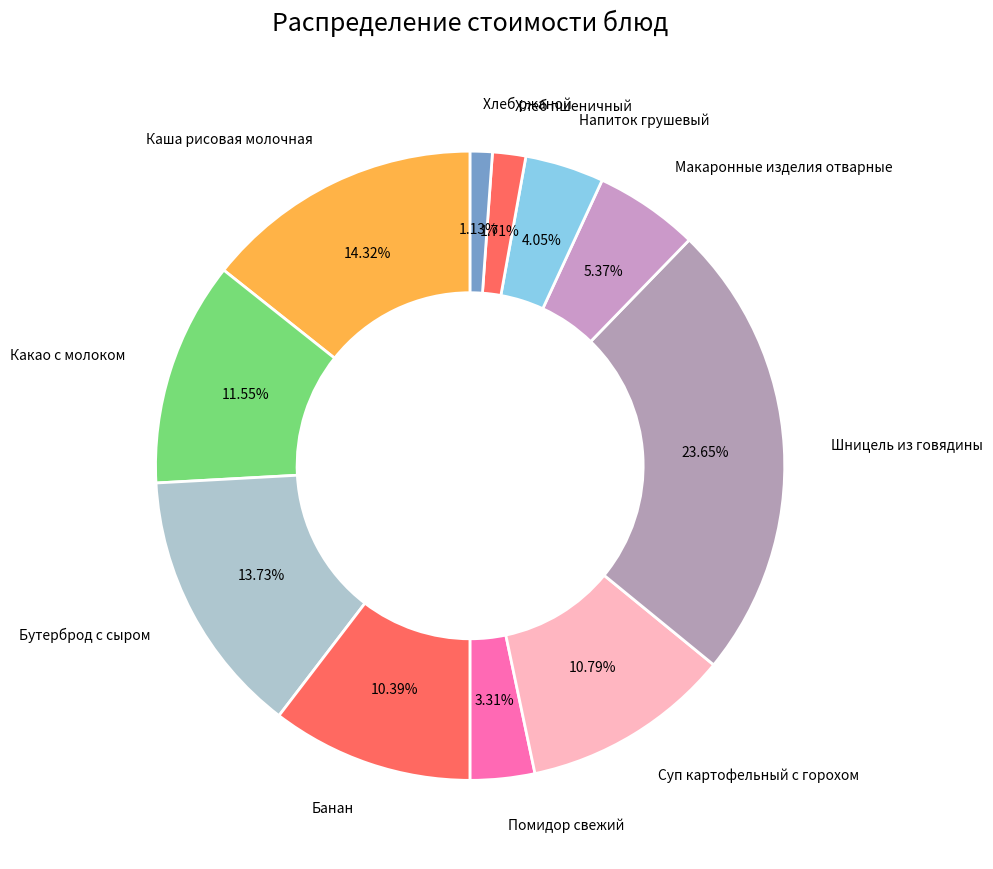

How many slices are in this pie chart?

11